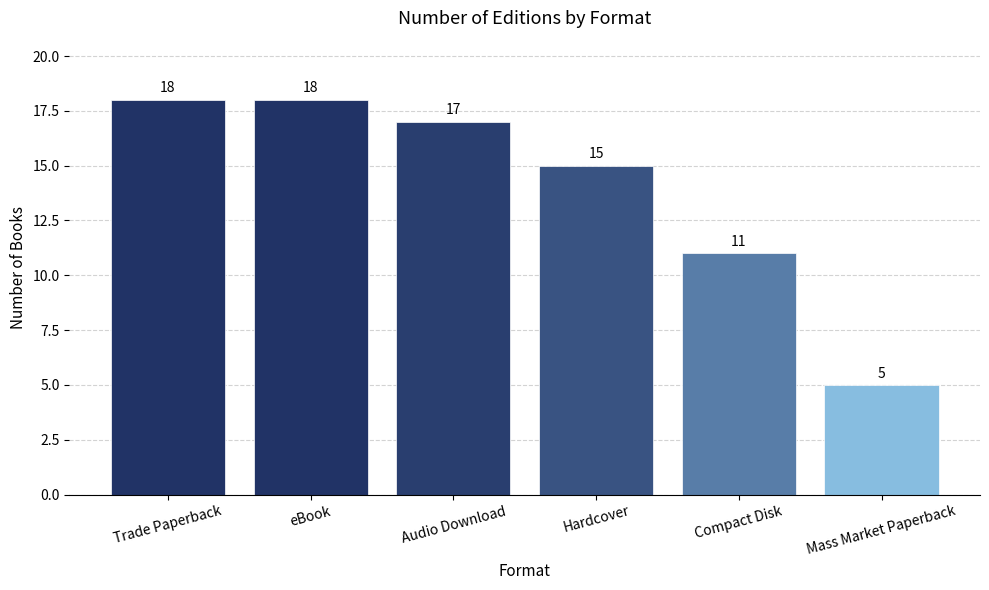

How many distinct data groups are displayed?

1